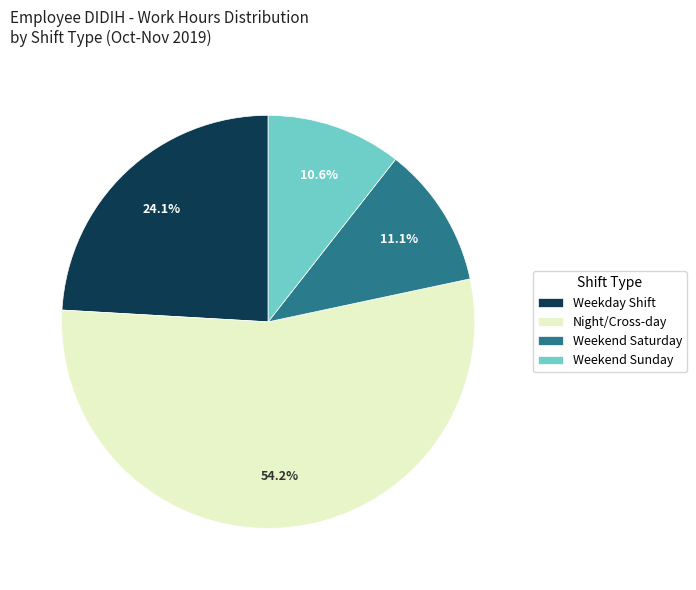

Is the sum of Night/Cross-day and Weekday Shift greater than half?

Yes